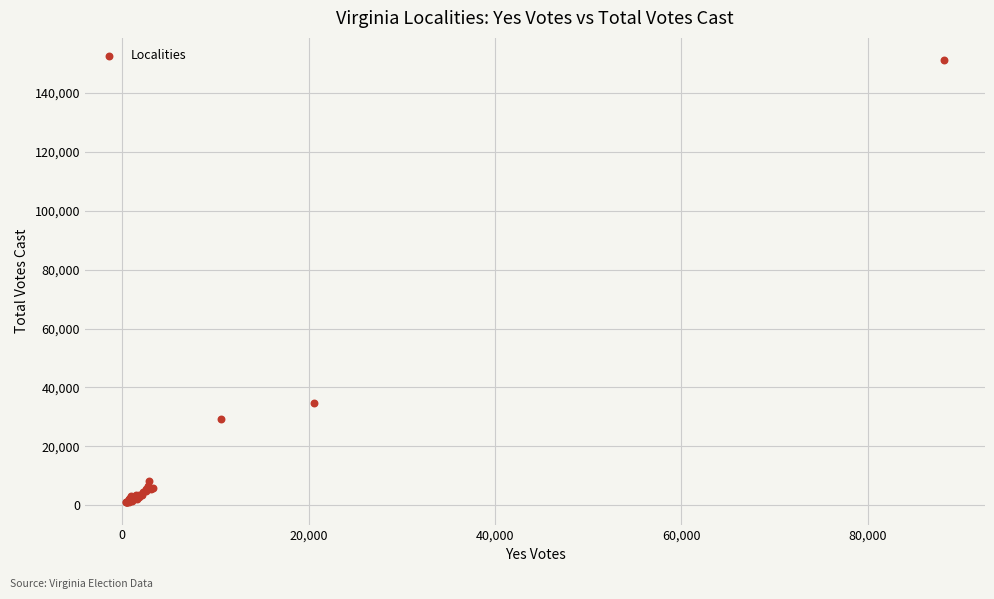

What Y value in the scatter plot is closest to 76069?

34803